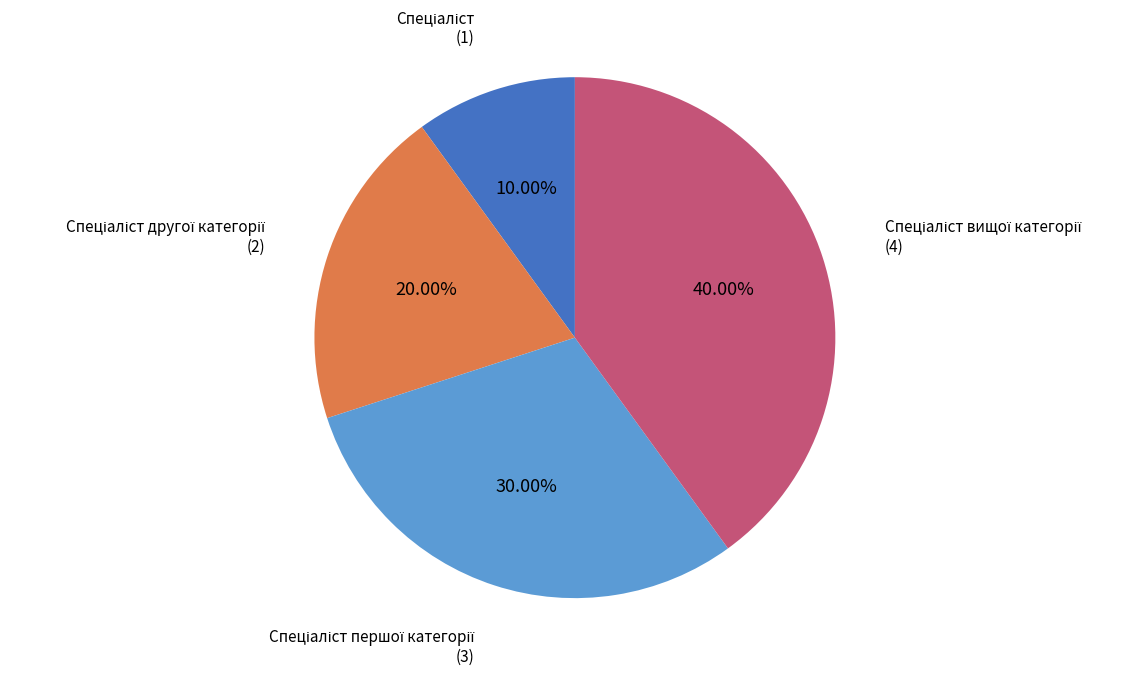

Is there a majority slice in this chart?

No